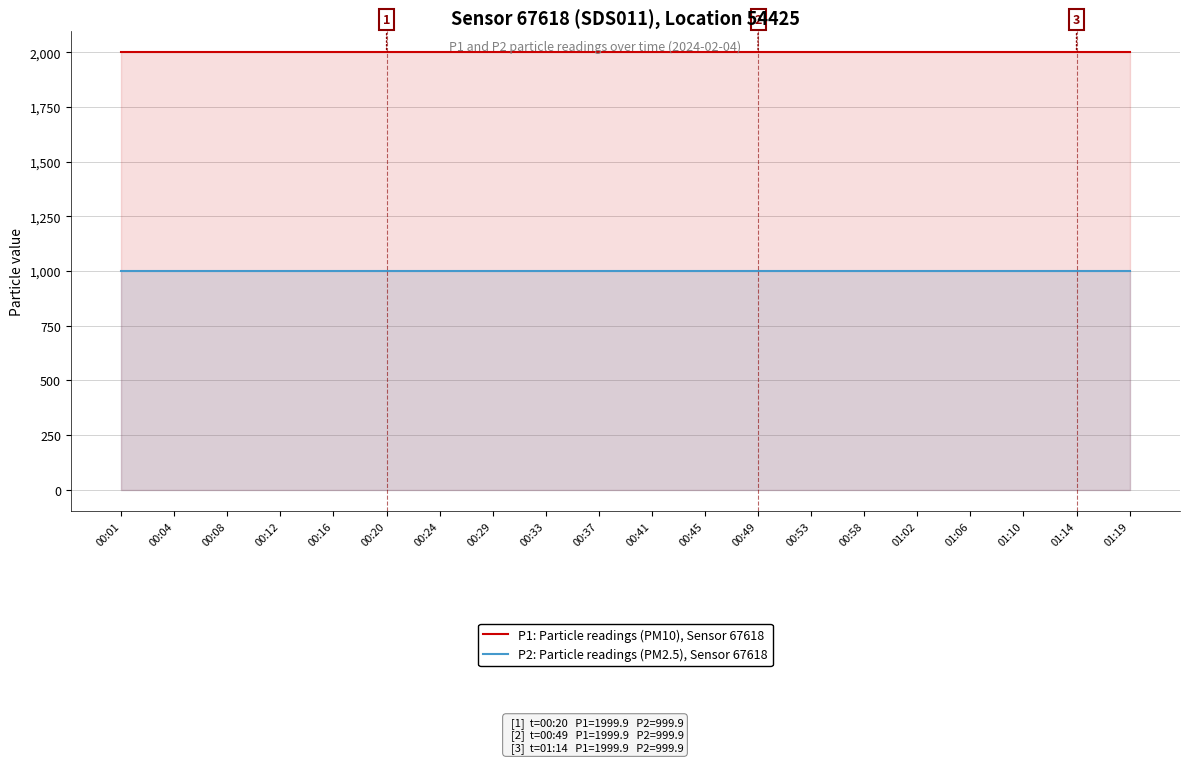

At which category is the sum across all series the highest?

00:01